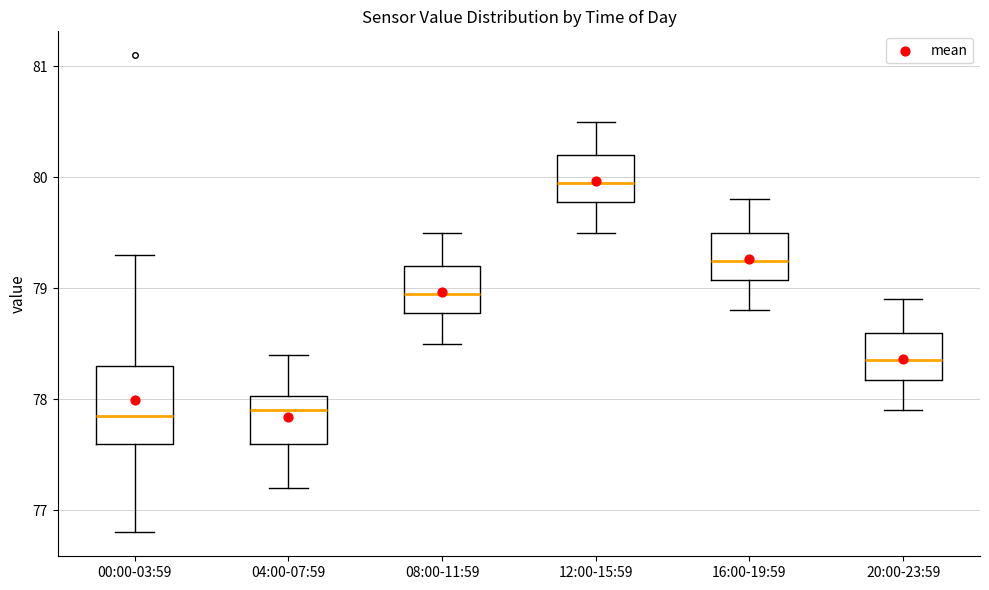

Where is the upper edge of the box for 20:00-23:59 on the y-axis? The values are not printed on the chart, so give them approximately, as read against the axis.

78.6